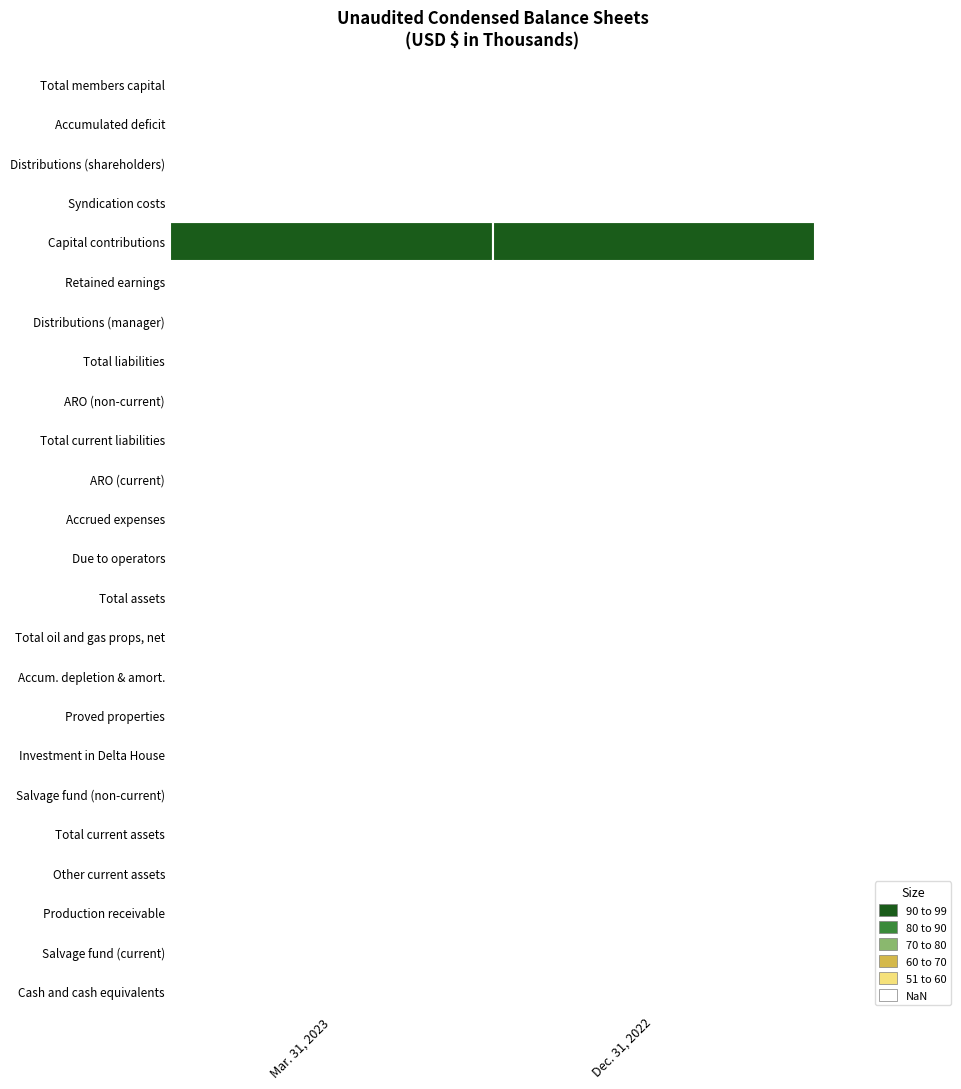

At 1, list the series in order from smallest to largest.

Distributions (shareholders), Accumulated deficit, Syndication costs, Distributions (manager), Accum. depletion & amort., Other current assets, Accrued expenses, Salvage fund (current), ARO (current), Due to operators, Investment in Delta House, Total current liabilities, ARO (non-current), Production receivable, Total liabilities, Salvage fund (non-current), Total oil and gas props, net, Retained earnings, Cash and cash equivalents, Total current assets, Proved properties, Total members capital, Total assets, Capital contributions